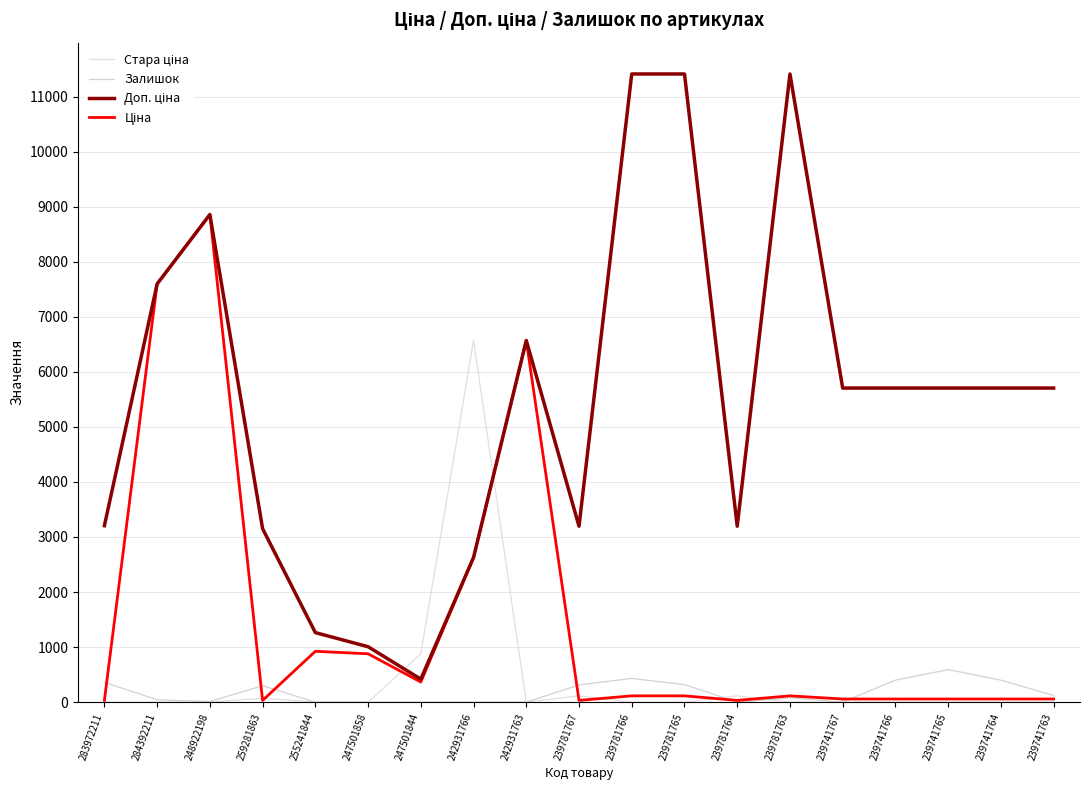

At how many categories does at least one series exceed 6908?

5